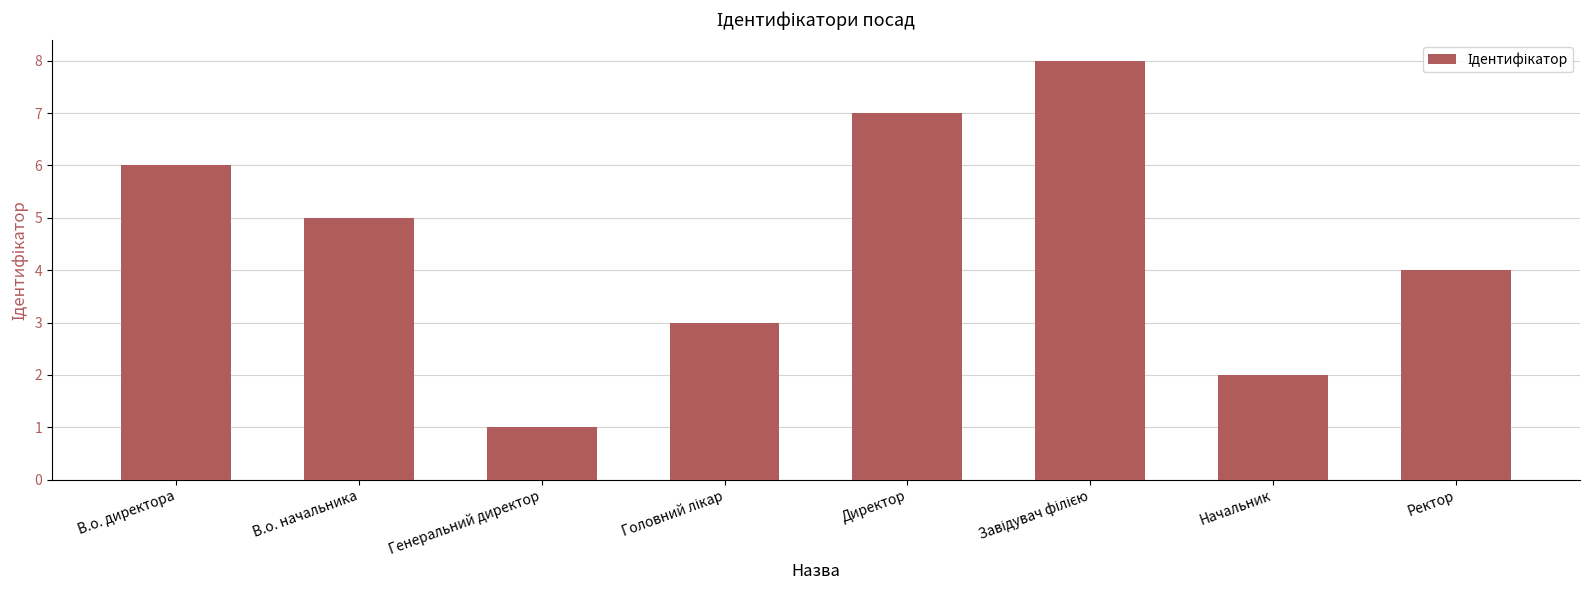

How many distinct data groups are displayed?

1